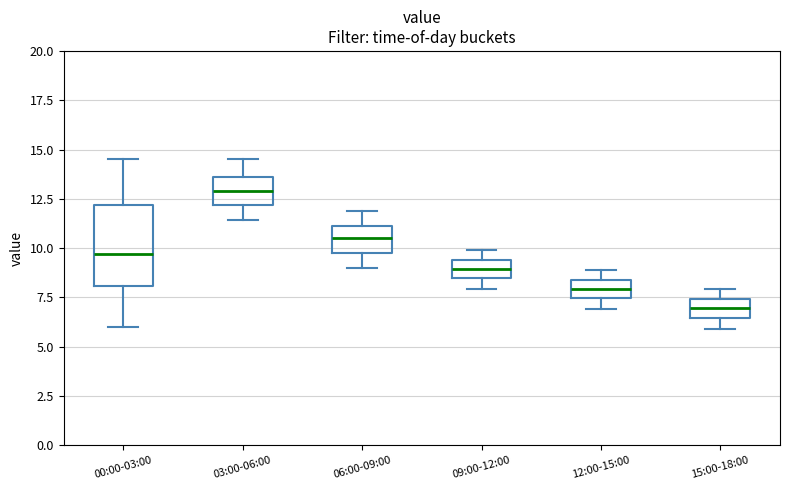

Reading left to right, transcribe this box plot: for each box, give where its median line is, the range the box spans, and where its two whiskers end, as read against the y-axis. The values are not printed on the chart, so give them approximately, as read against the axis.

00:00-03:00: median 9.5, box 8.0 to 12.0, whiskers 6.0 to 14.5
03:00-06:00: median 13.0, box 12.0 to 13.5, whiskers 11.5 to 14.5
06:00-09:00: median 10.5, box 10.0 to 11.0, whiskers 9.0 to 12.0
09:00-12:00: median 9.0, box 8.5 to 9.5, whiskers 8.0 to 10.0
12:00-15:00: median 8.0, box 7.5 to 8.5, whiskers 7.0 to 9.0
15:00-18:00: median 7.0, box 6.5 to 7.5, whiskers 6.0 to 8.0